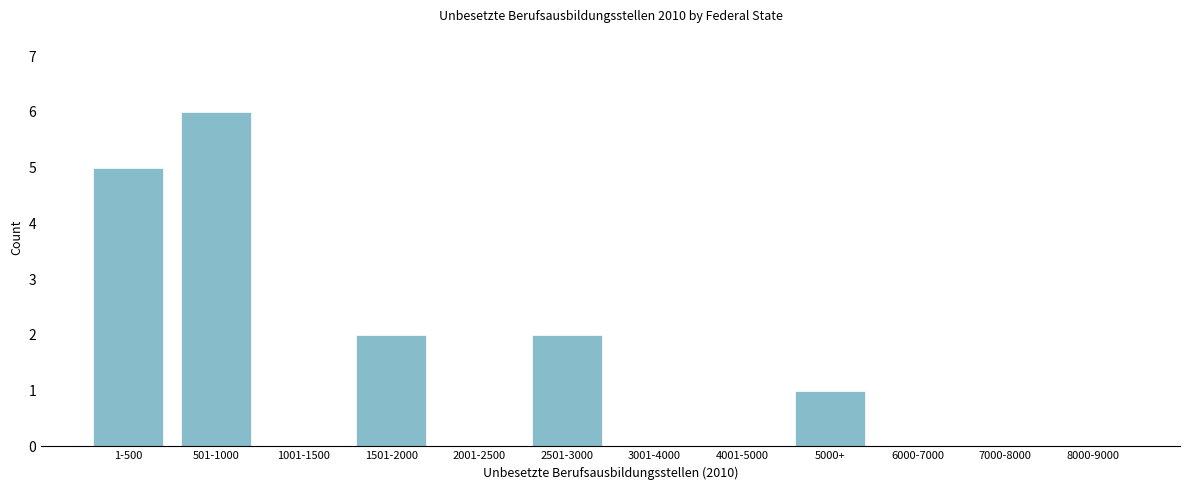

Reading left to right, extract all data points from this chart.

1-500=5	501-1000=6	1001-1500=0	1501-2000=2	2001-2500=0	2501-3000=2	3001-4000=0	4001-5000=0	5000+=1	6000-7000=0	7000-8000=0	8000-9000=0